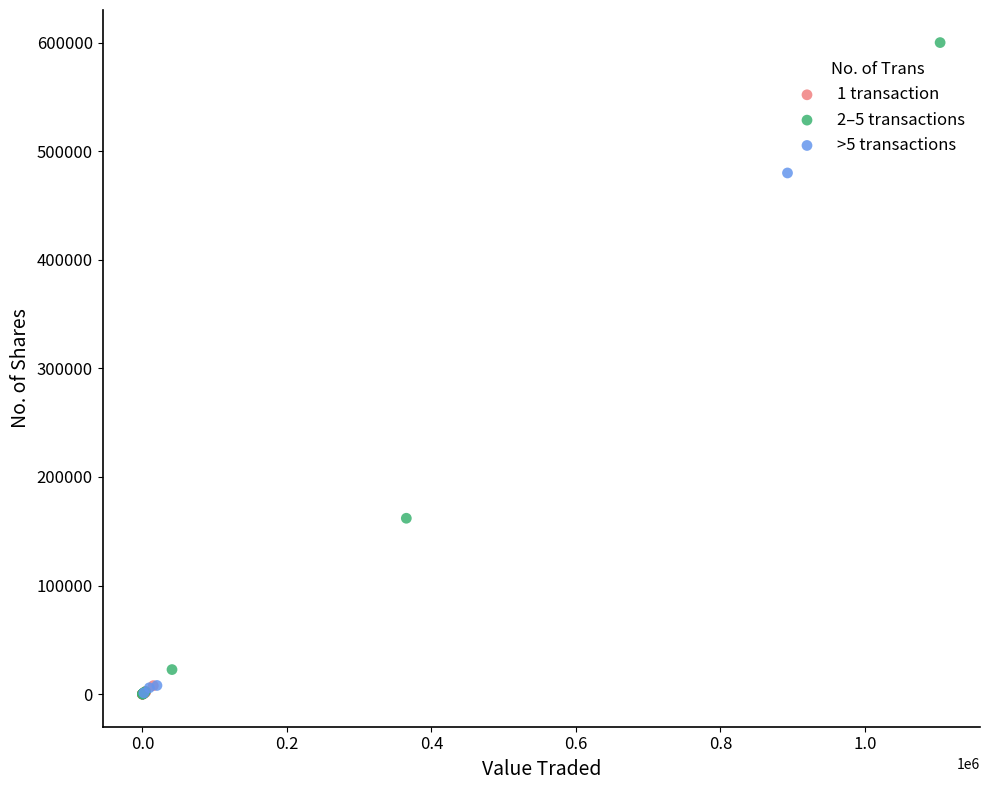

Which series reaches the maximum Y coordinate?

2–5 transactions